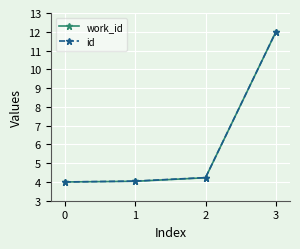

Which label corresponds to the largest value in the chart?

3